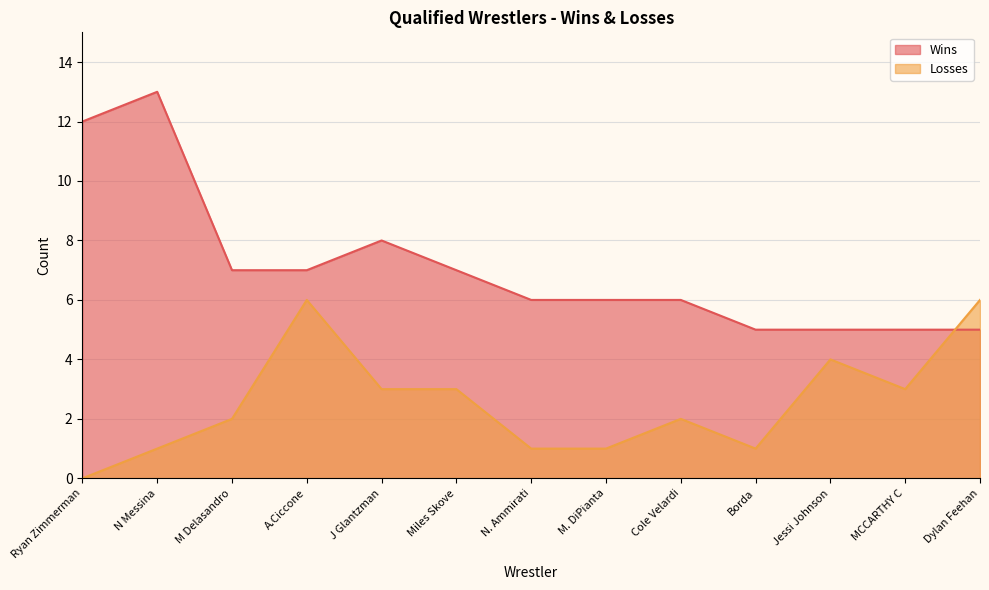

How many values in the Losses series exceed 2?

6